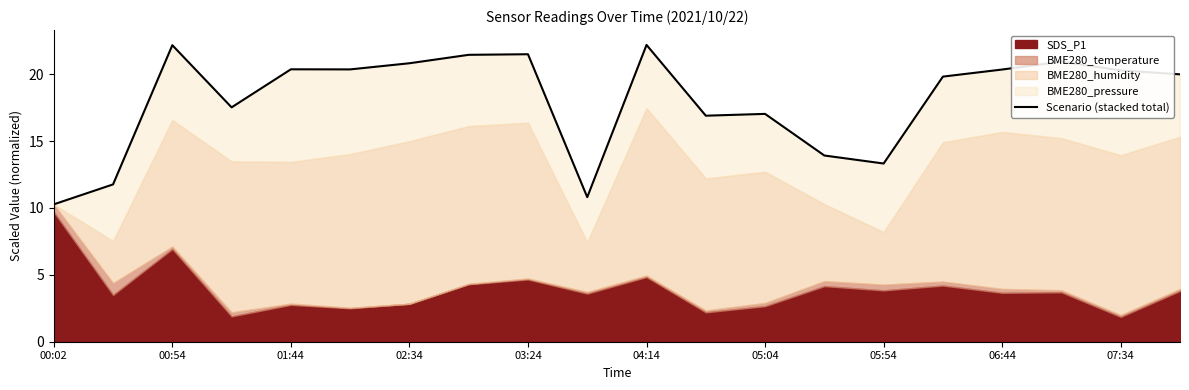

Reading right to left, what are all the values shown in this chart?

20.0	20.3	20.9	20.3	19.8	13.3	13.9	17.0	16.9	22.2	10.8	21.5	21.4	20.8	20.4	20.4	17.5	22.2	11.8	10.3